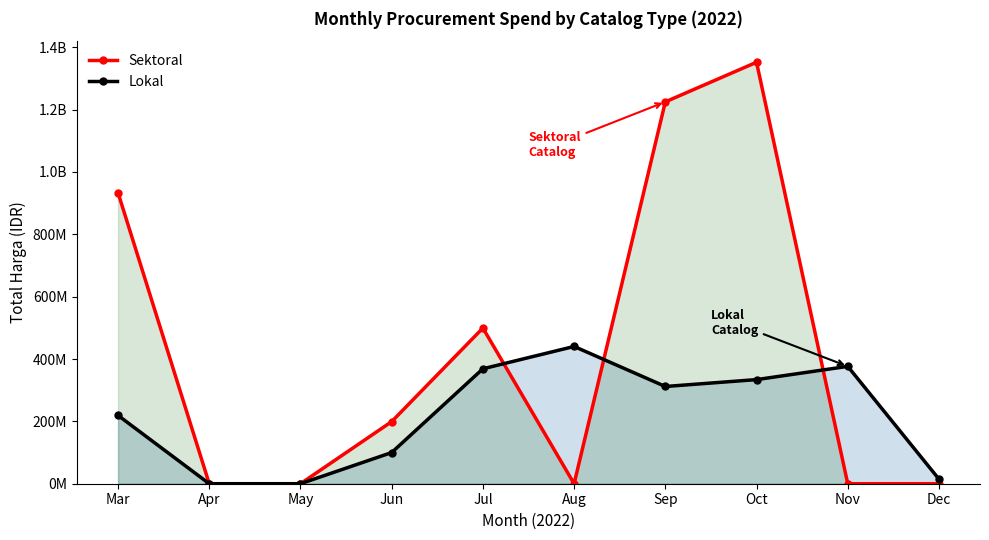

Between Aug and Nov, which is larger?

Aug